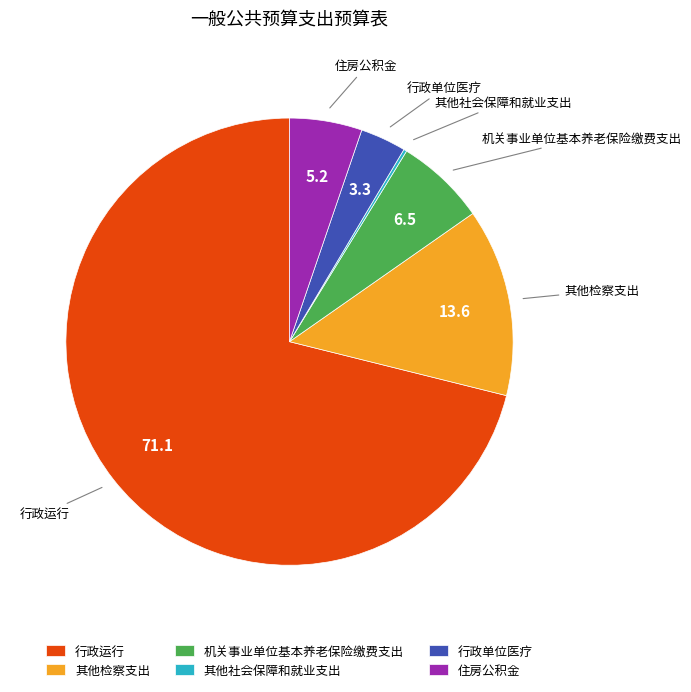

What is the majority slice?

行政运行